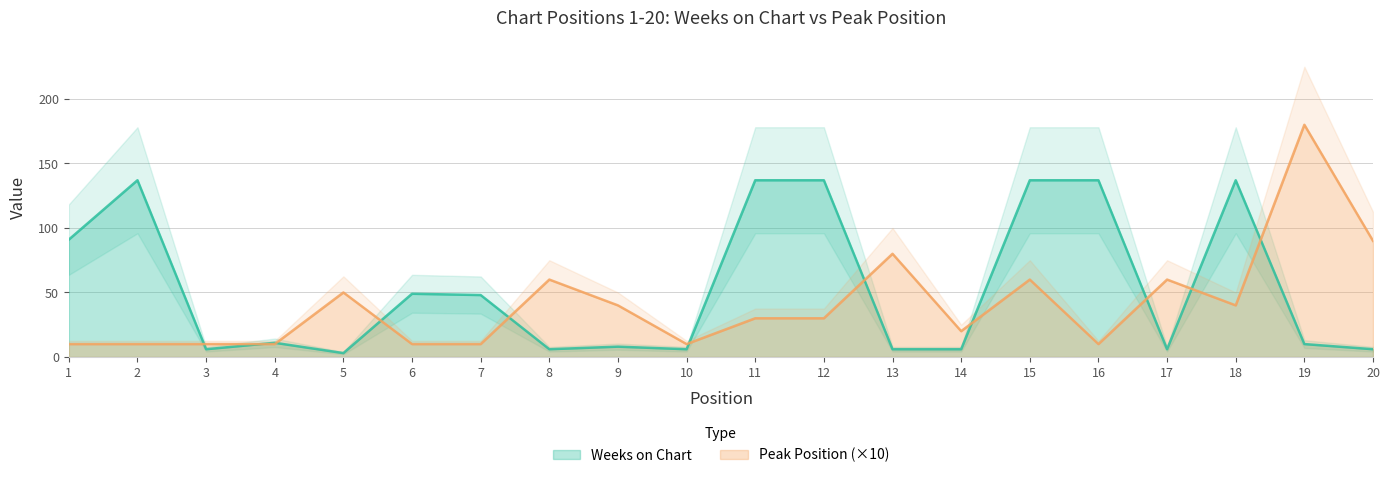

The Peak Position series shows 17 at 10. True or false?

False